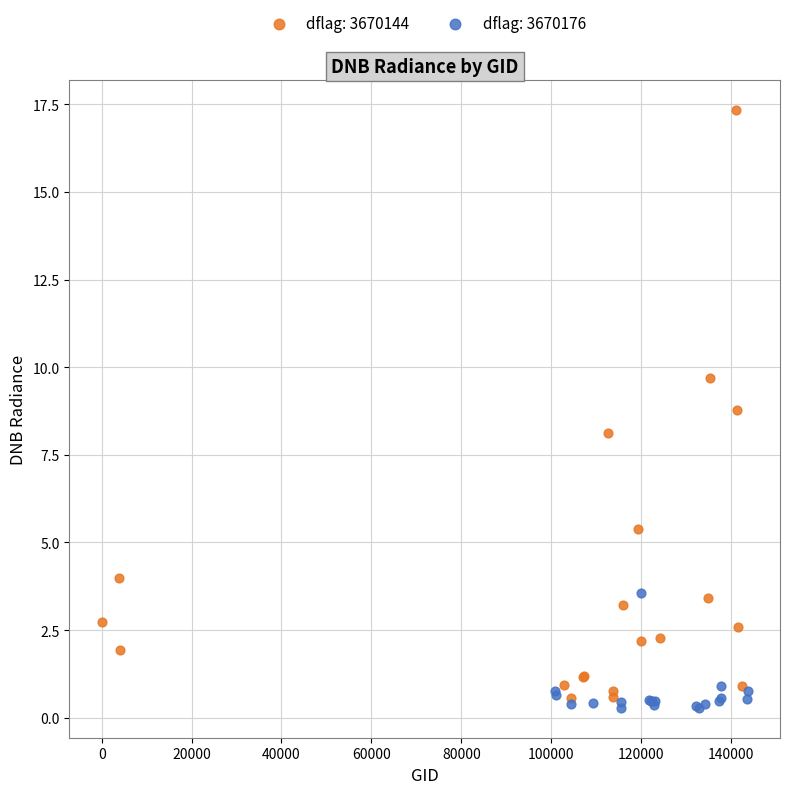

Which series reaches the maximum Y coordinate?

dflag: 3670144